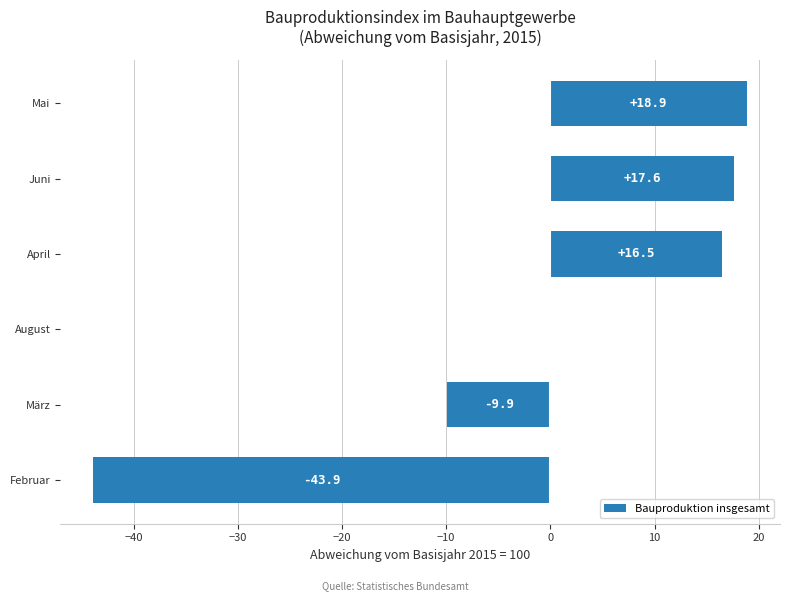

Reading top to bottom, list all the values displayed in this chart.

Mai=18.9	Juni=17.6	April=16.5	August=0.1	März=-9.9	Februar=-43.9